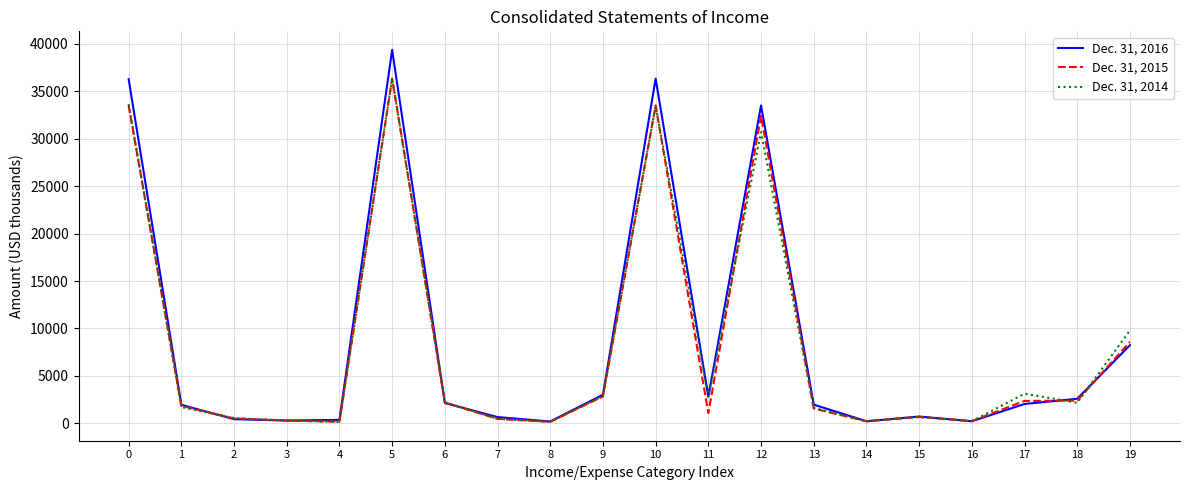

Which series ends up on top after the final intersection of Dec. 31, 2014 and Dec. 31, 2015?

Dec. 31, 2014